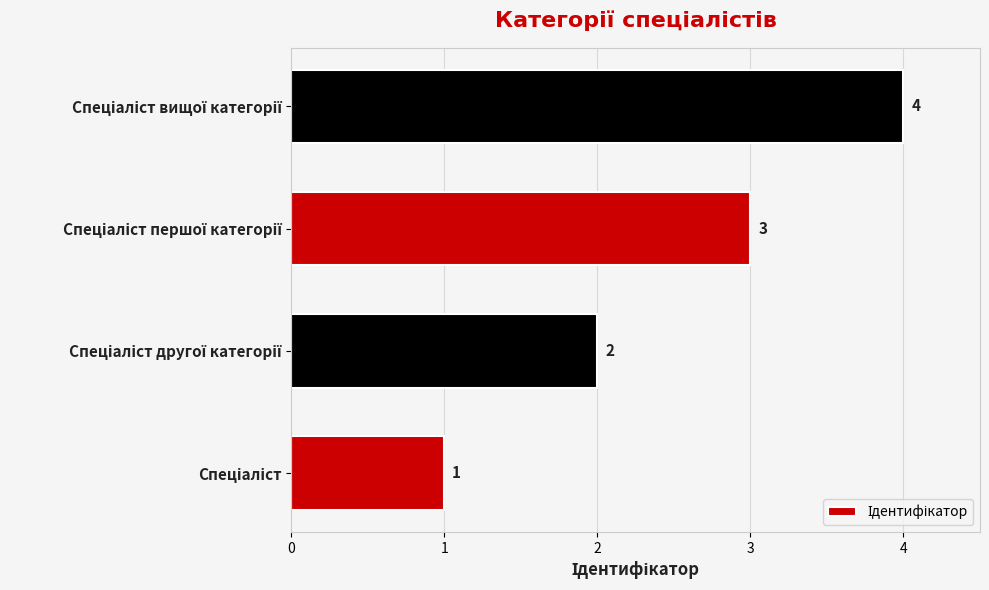

What is the maximum value shown in the chart?

4